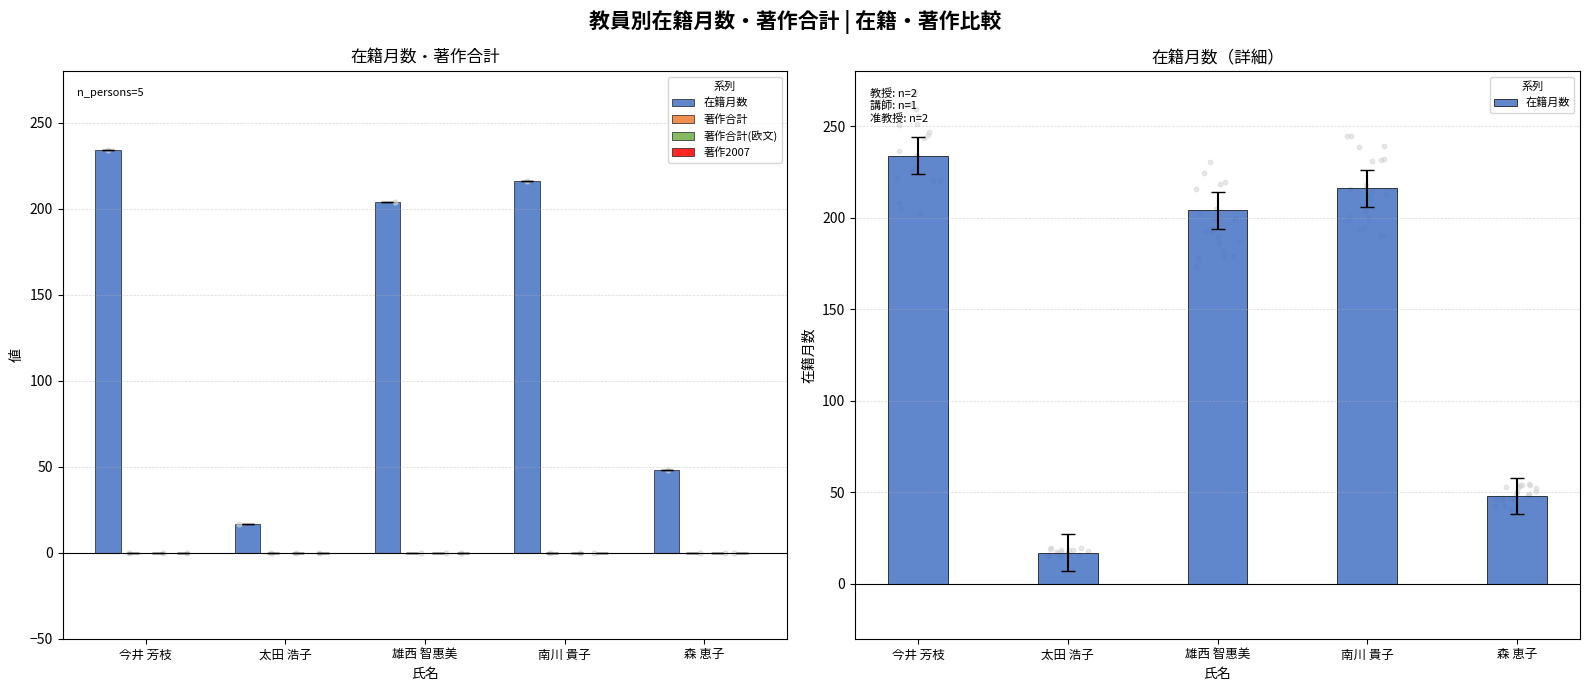

At how many categories does at least one series exceed 223?

1